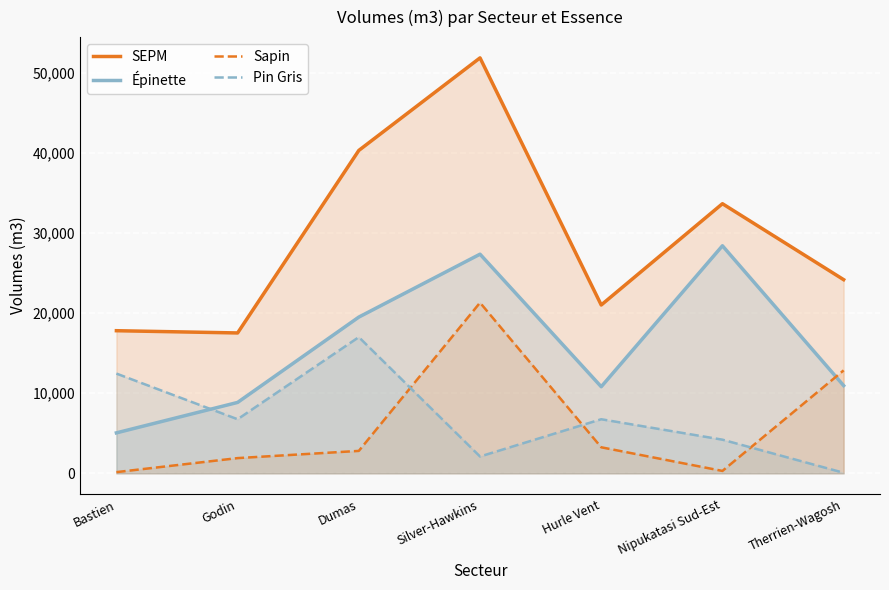

What is the sum of all SEPM values?

206300